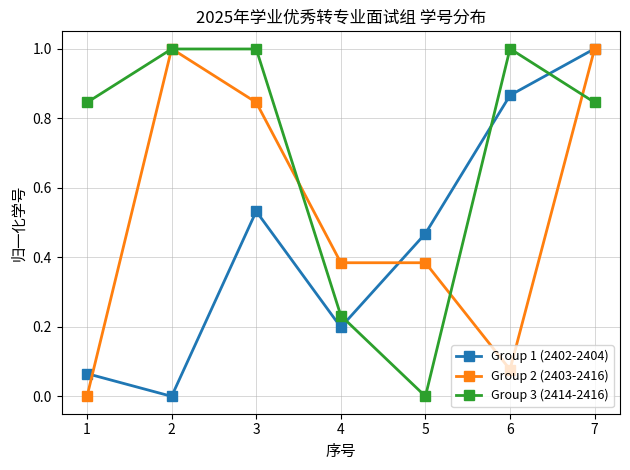

What is the highest value of the Group 3 (2414-2416) series?

1.0